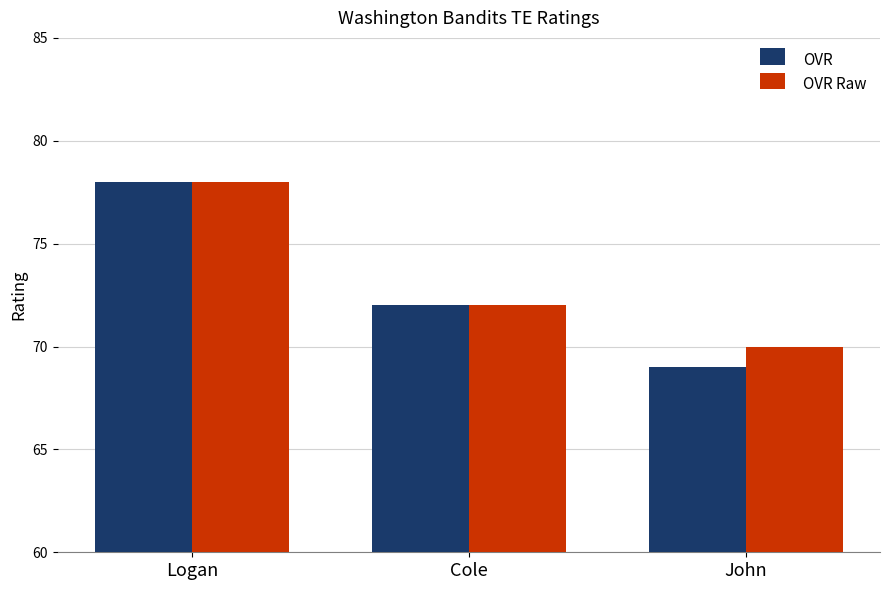

List the labels in order of OVR value, largest first.

Logan, Cole, John